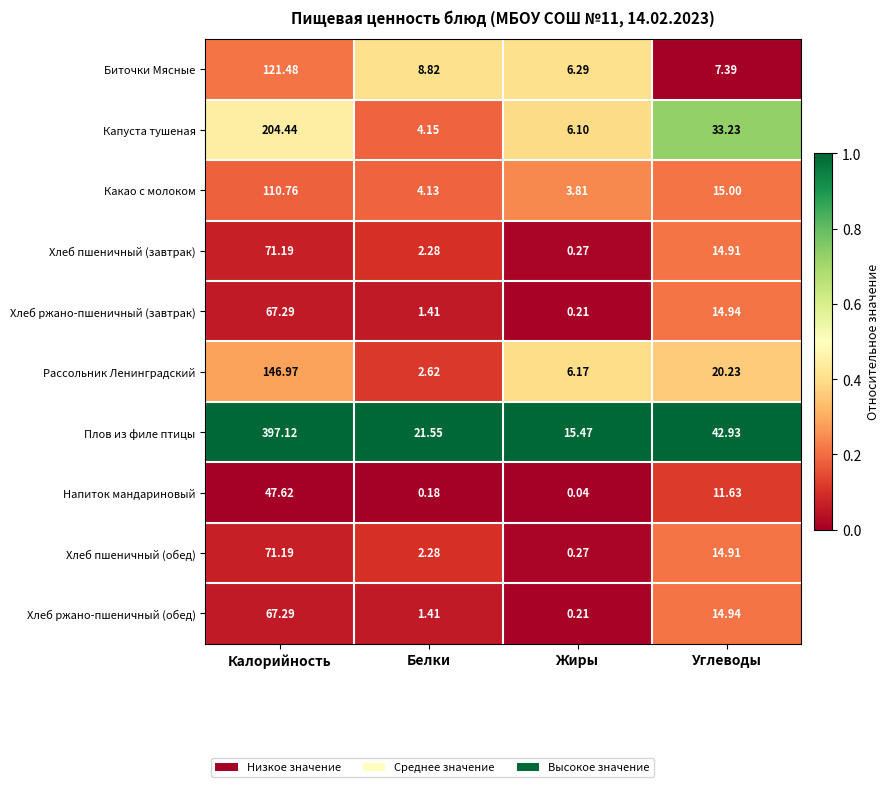

How many distinct data groups are displayed?

10